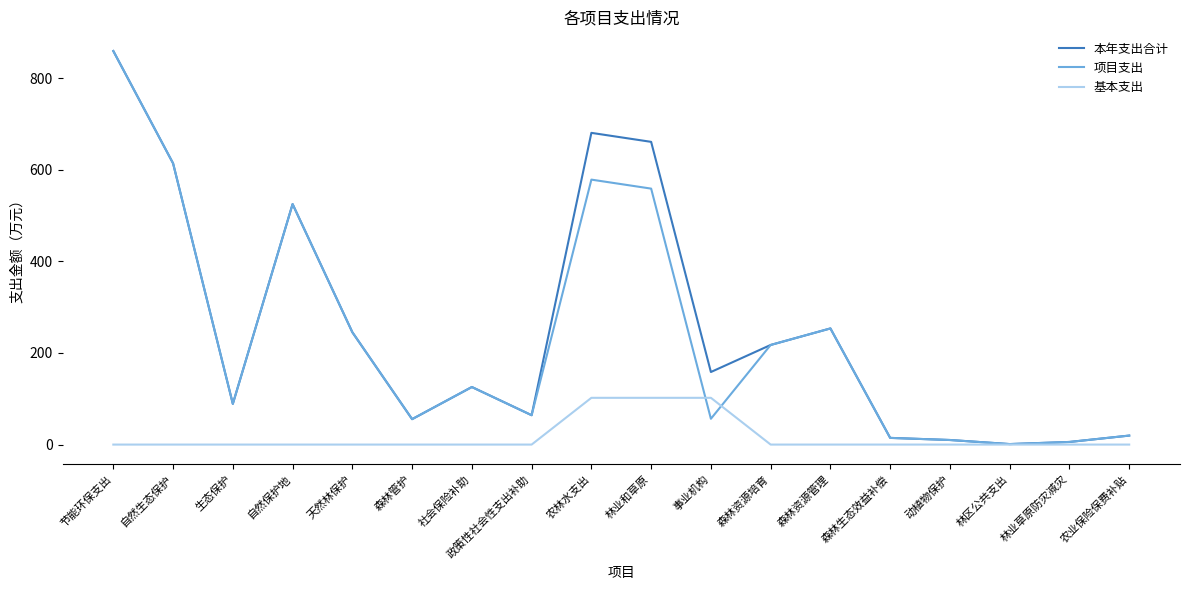

What are all the series names shown in the legend?

本年支出合计, 项目支出, 基本支出